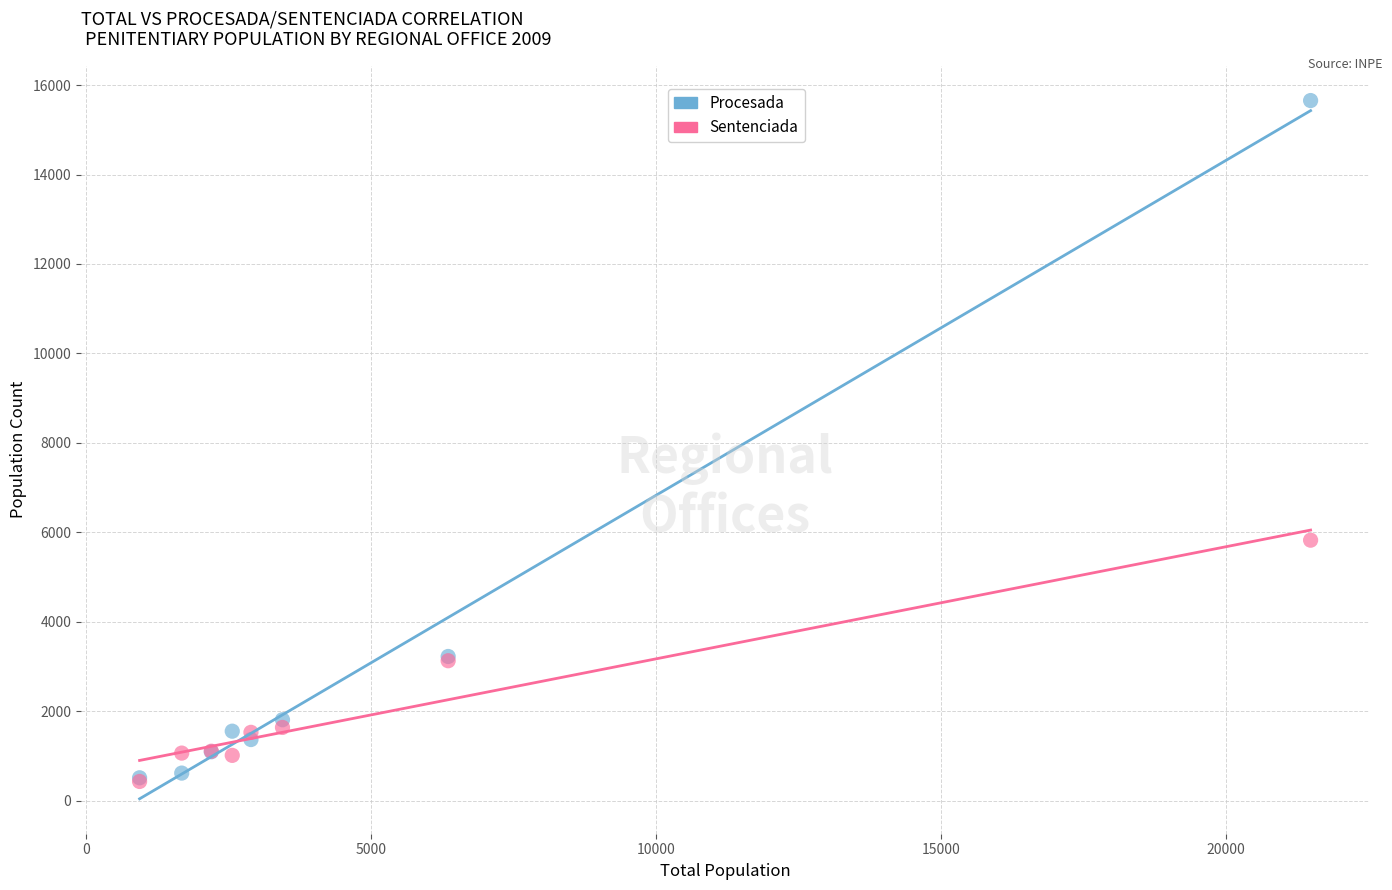

Across all series, what Y value is closest to 8043?

5826